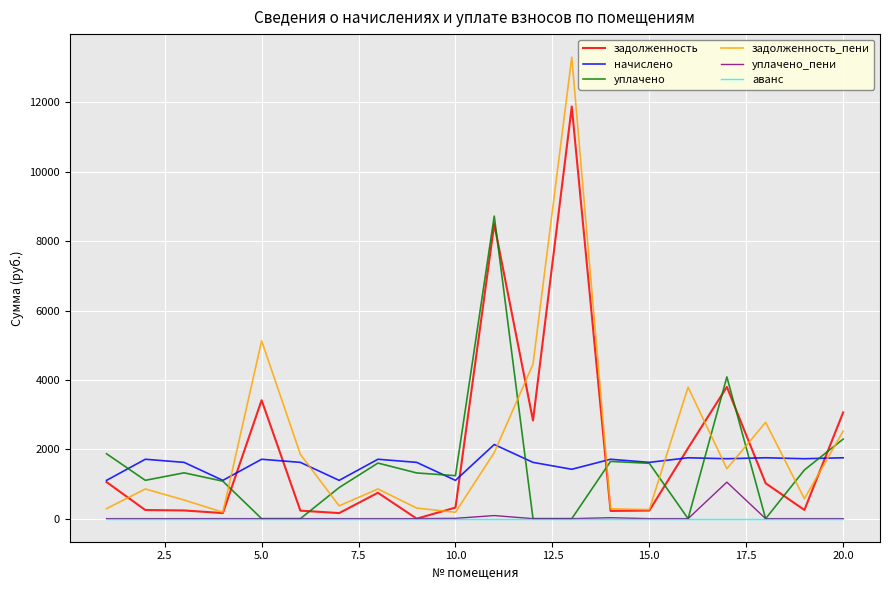

What is the minimum value for начислено?

1103.7